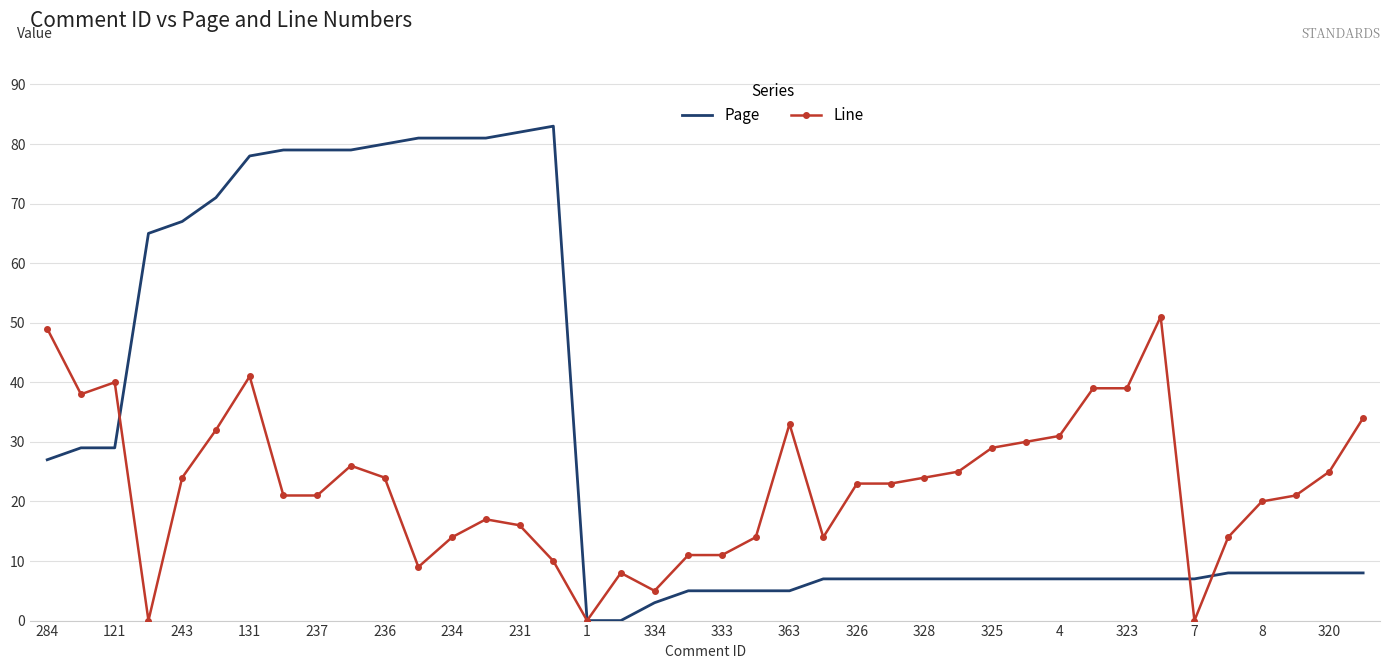

Rank the series by their average value, from lowest to highest.

Line, Page